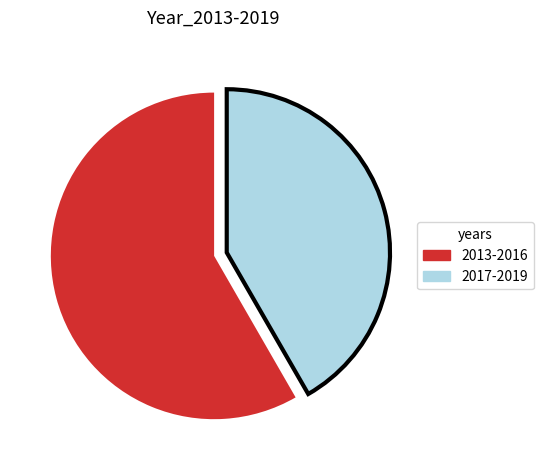

Rank the categories by value from lowest to highest.

2017-2019, 2013-2016